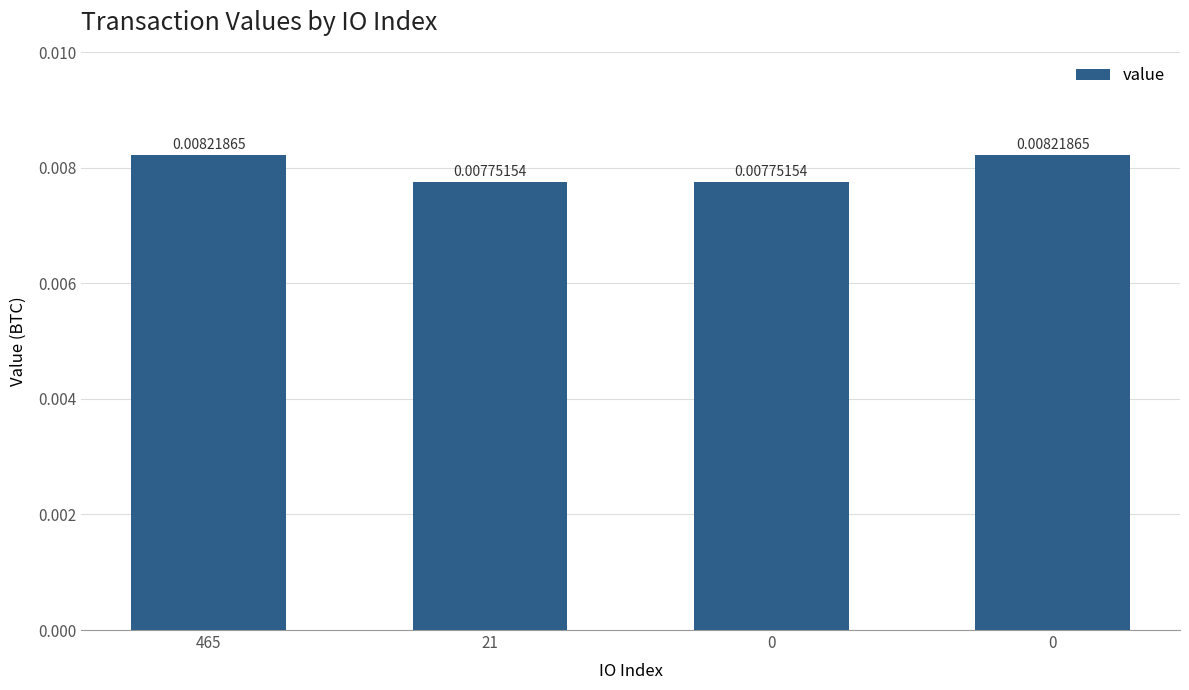

Reading left to right, extract all data points from this chart.

465=0.0	21=0.0	0=0.0	0=0.0